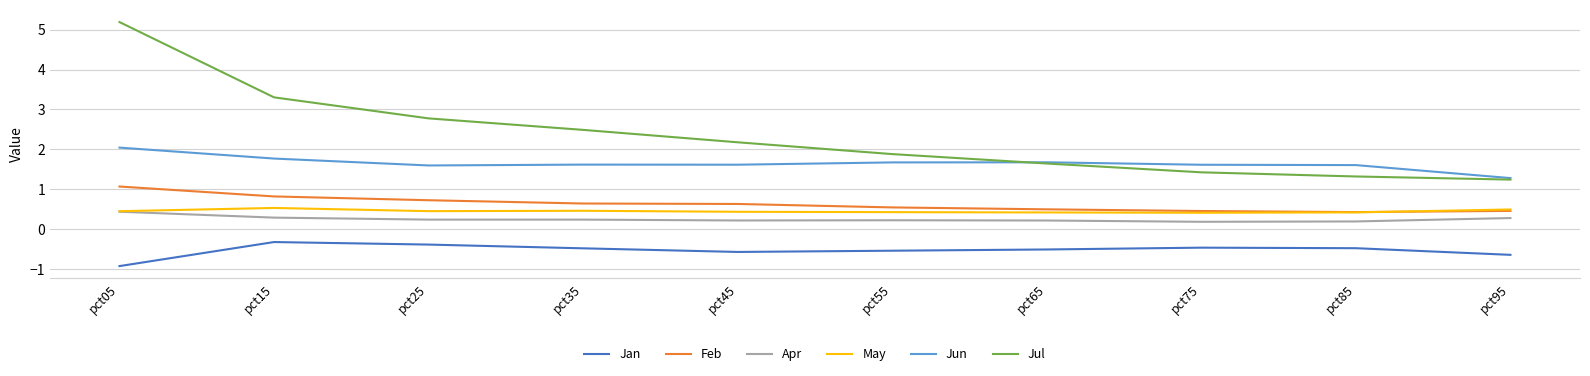

Which series has the widest spread of values?

Jul